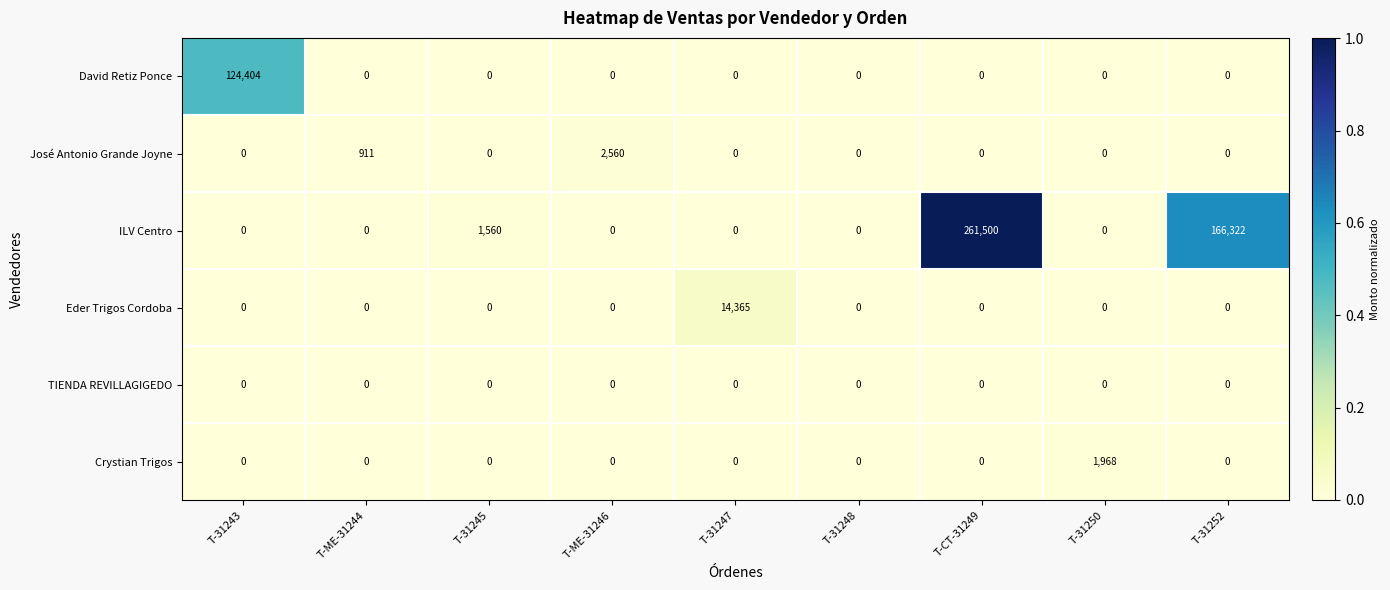

Count the number of categories in the chart.

9